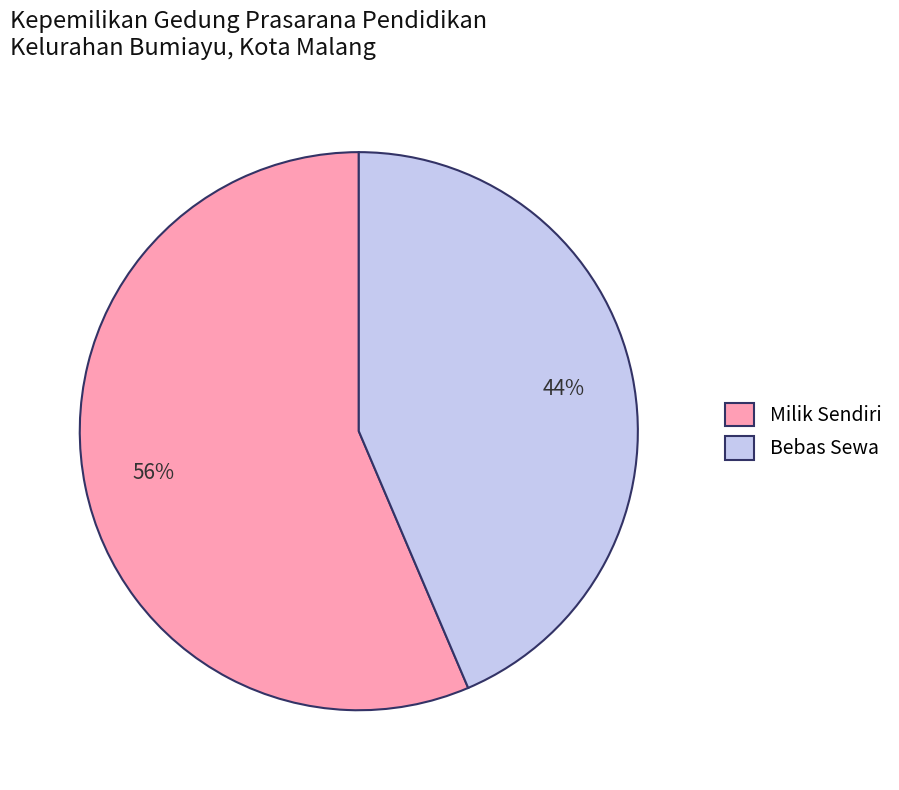

Is it true that Milik Sendiri is 61% of the pie?

False